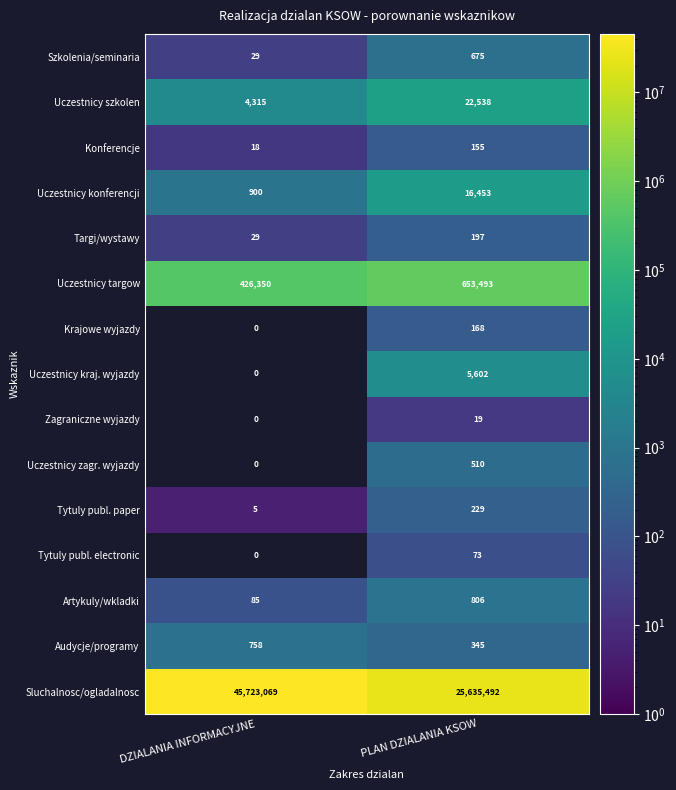

At which label is Targi/wystawy closest to 113?

DZIALANIA INFORMACYJNE